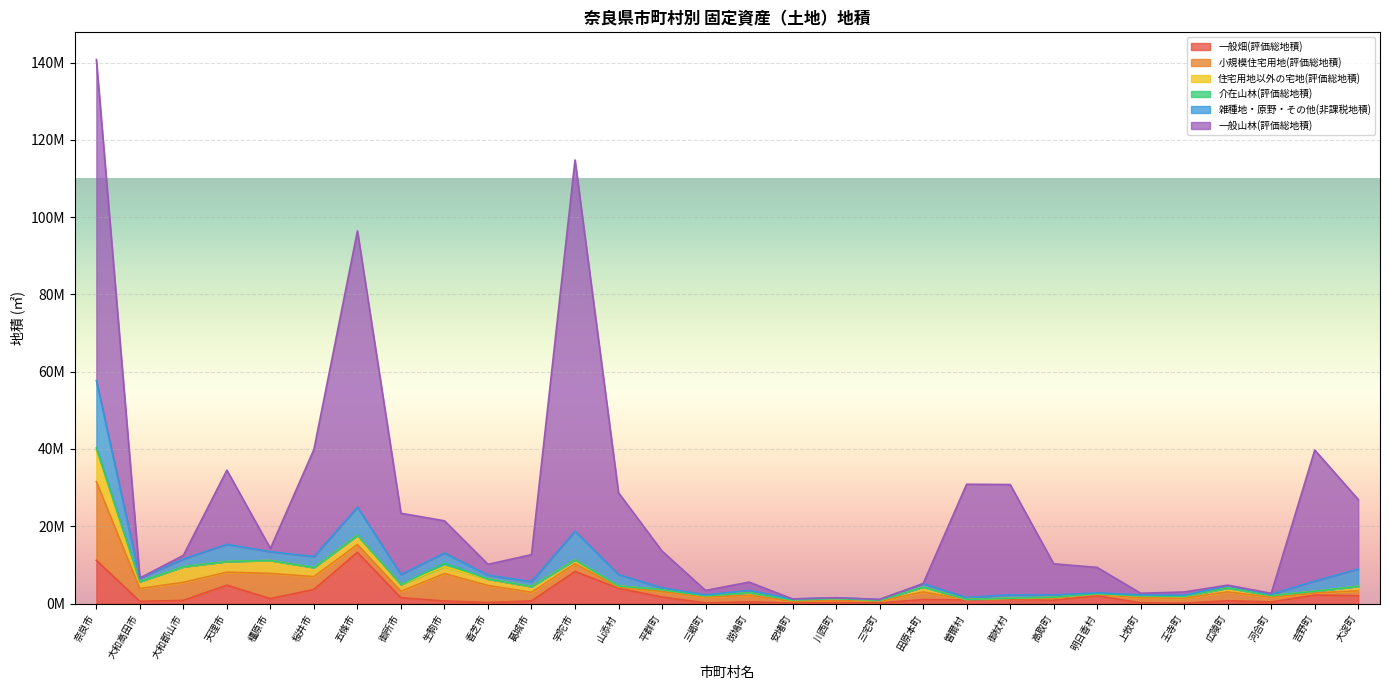

How many data points does each series have?

30